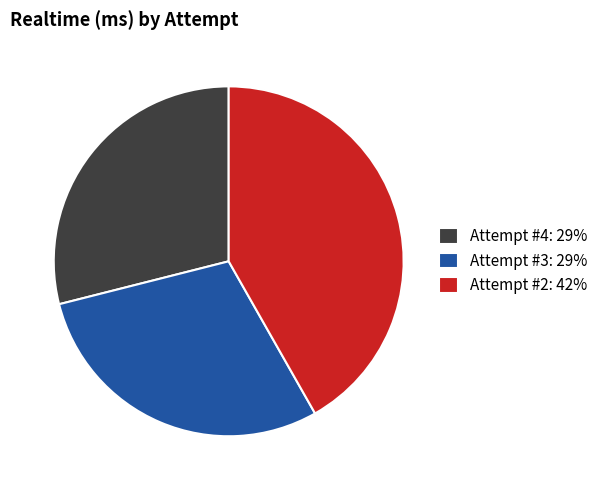

Does any single category account for the majority?

No